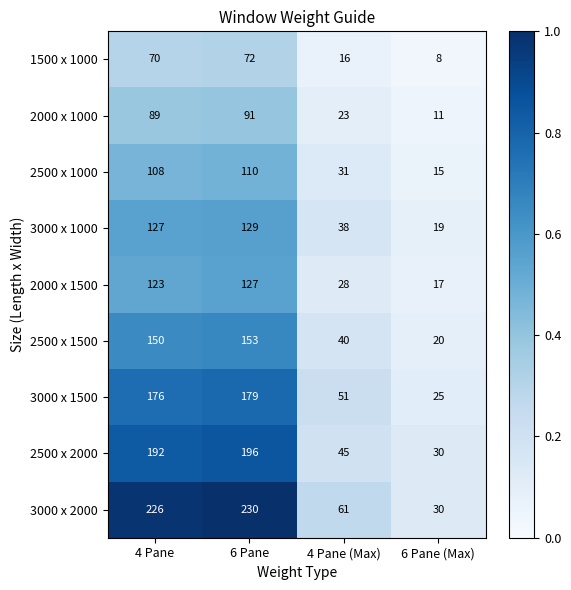

At which category is the sum across all series the highest?

6 Pane